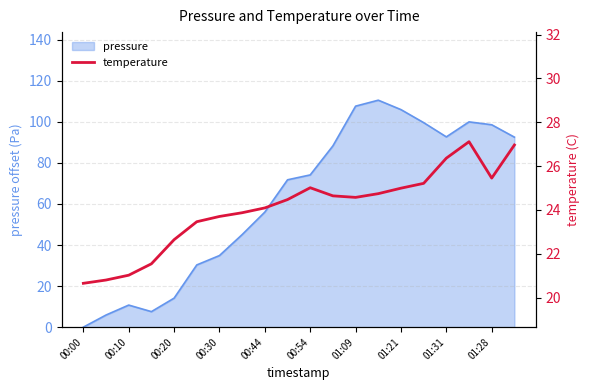

Is it true that pressure equals 24.1 at 00:20?

False